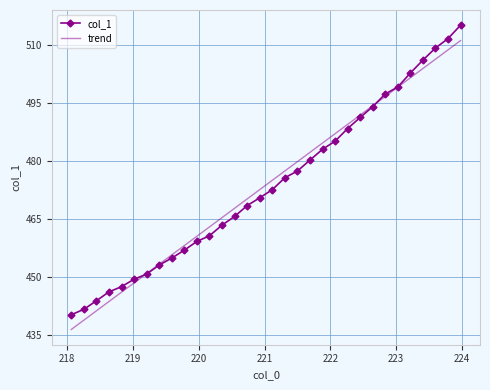

Rank the series by their maximum value, from lowest to highest.

trend, col_1